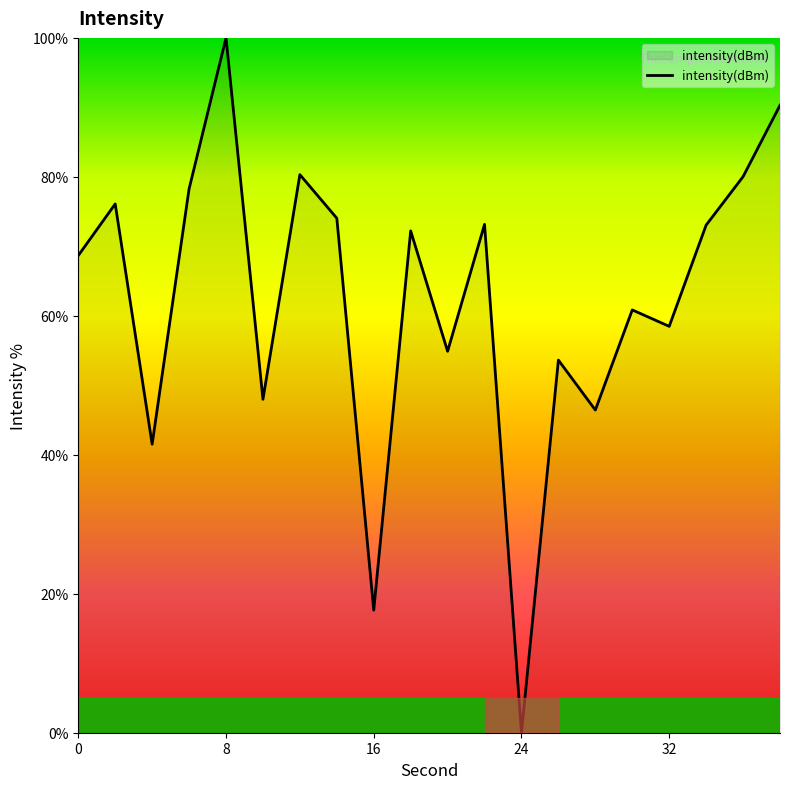

What is the greatest value displayed?

100.0